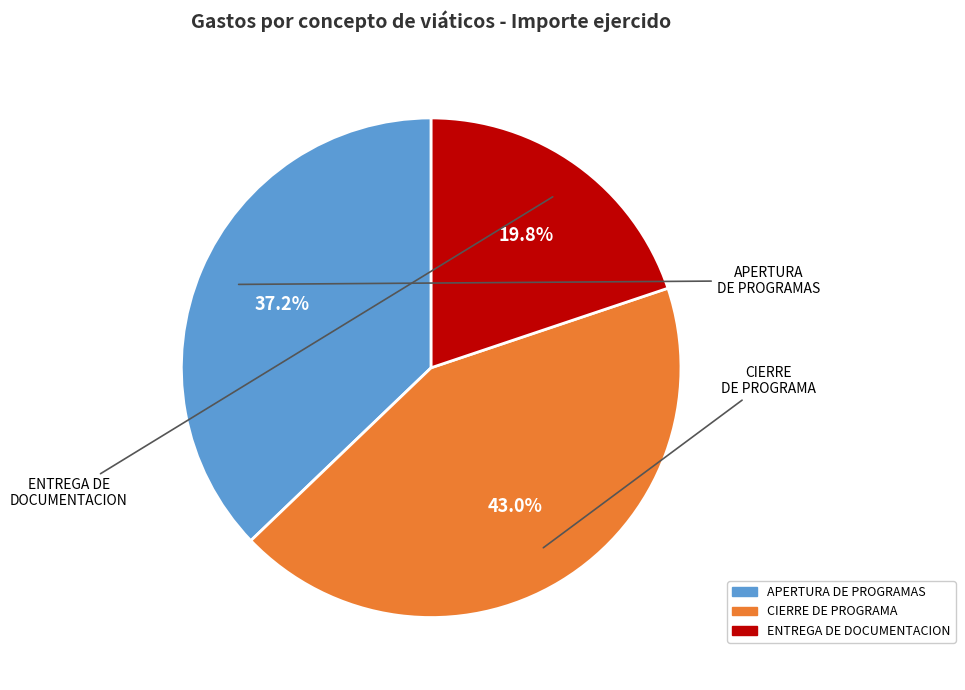

Does any single category account for the majority?

No